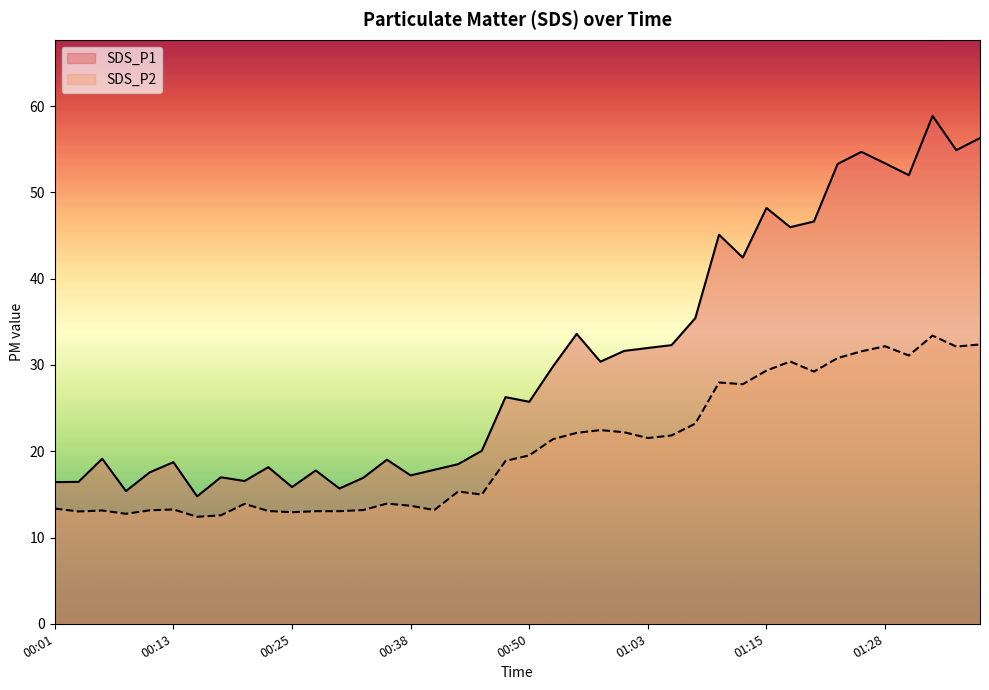

What is the maximum value for SDS_P2?

33.4